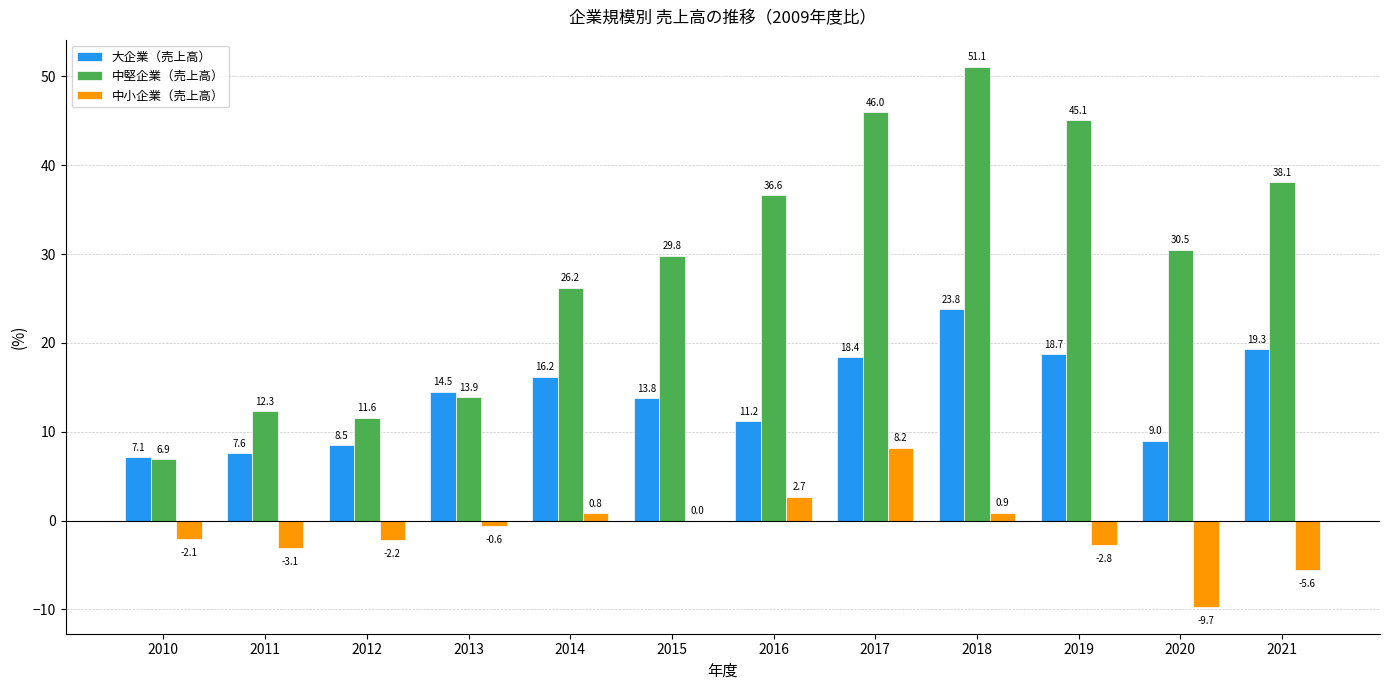

Which series changed the most between 2015 and 2021?

中堅企業（売上高）